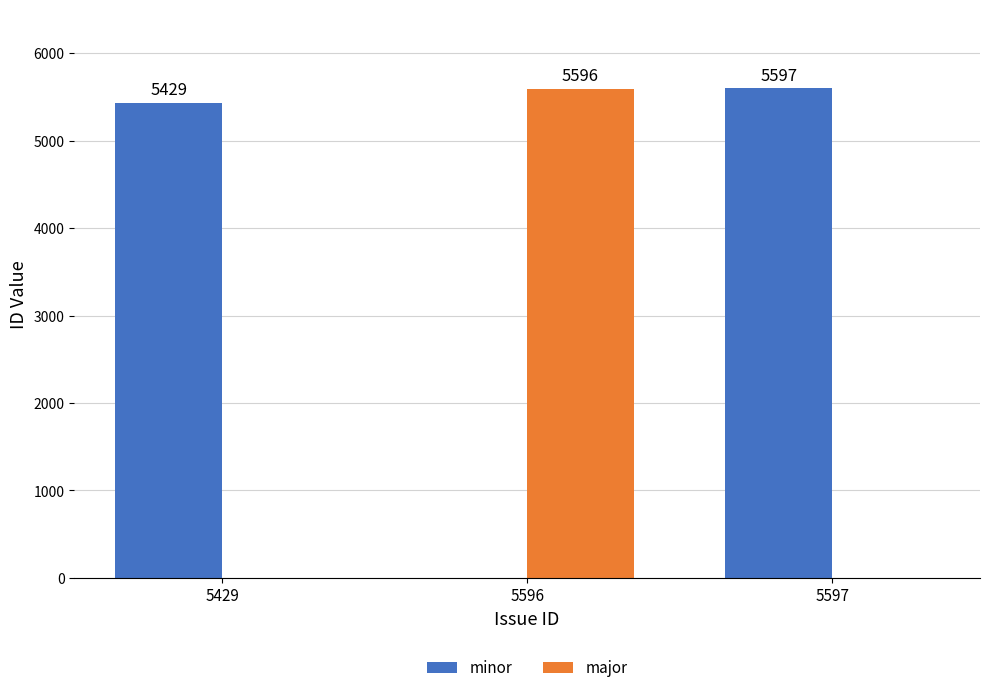

What is the total value across all series at 5429?

5429